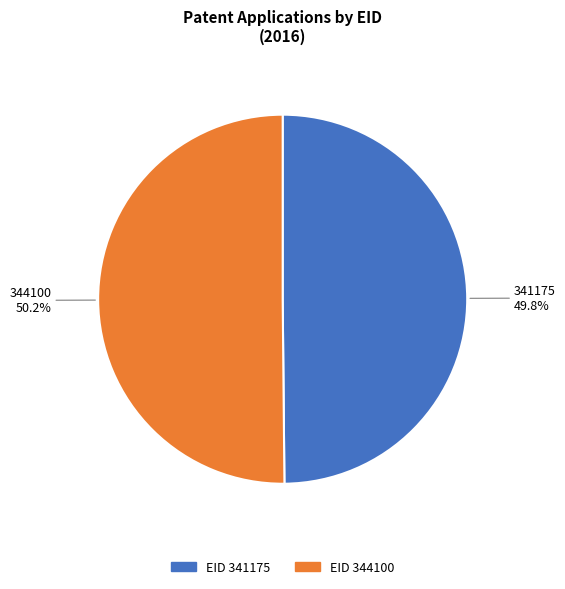

Does any single category account for the majority?

Yes